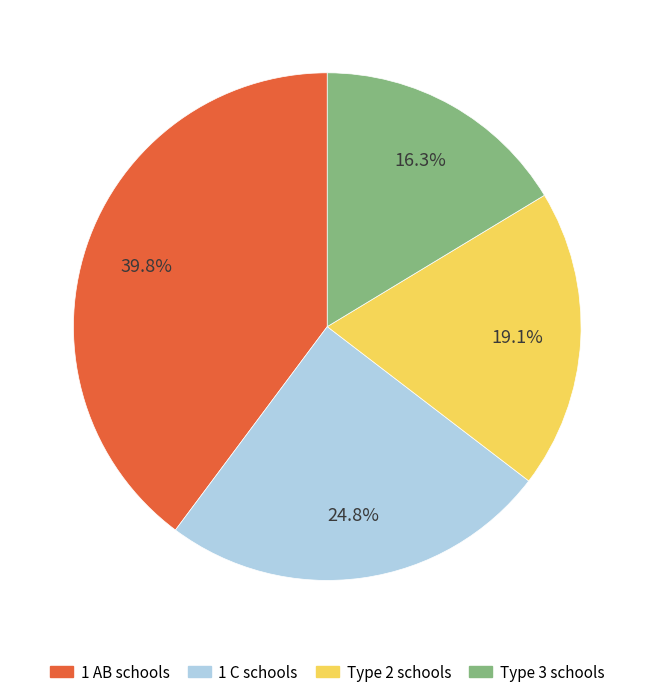

Which slice is the largest?

1 AB schools